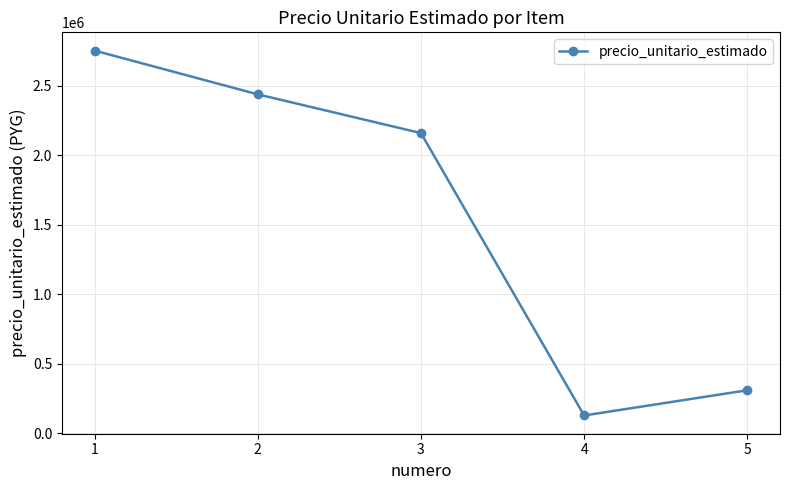

What is the sum of the values at 2 and 4?

2563437